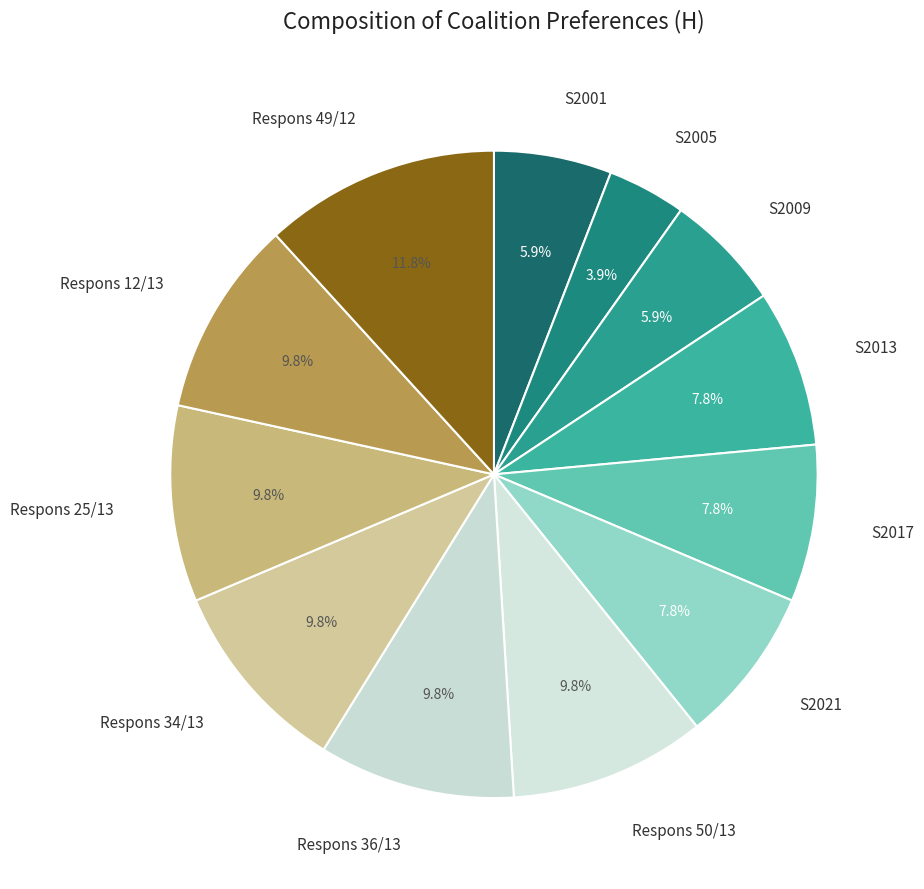

To the nearest percent, what is the combined percentage of Respons 12/13 and S2021?

18%